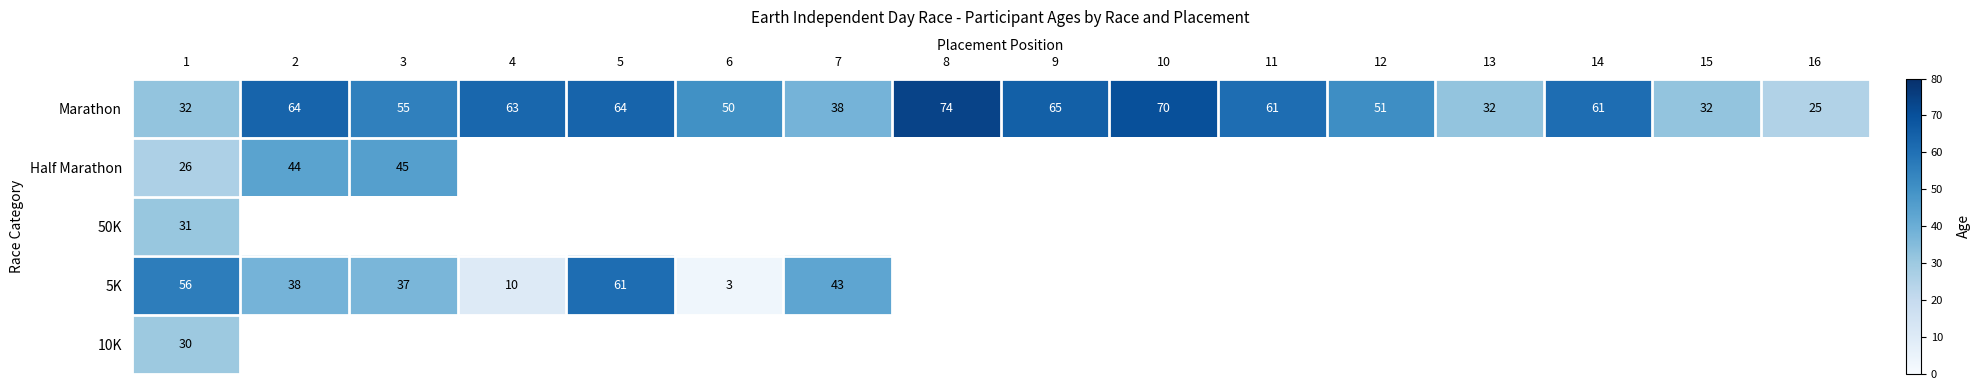

What is the difference between the maximum and minimum values in the Marathon series?

49